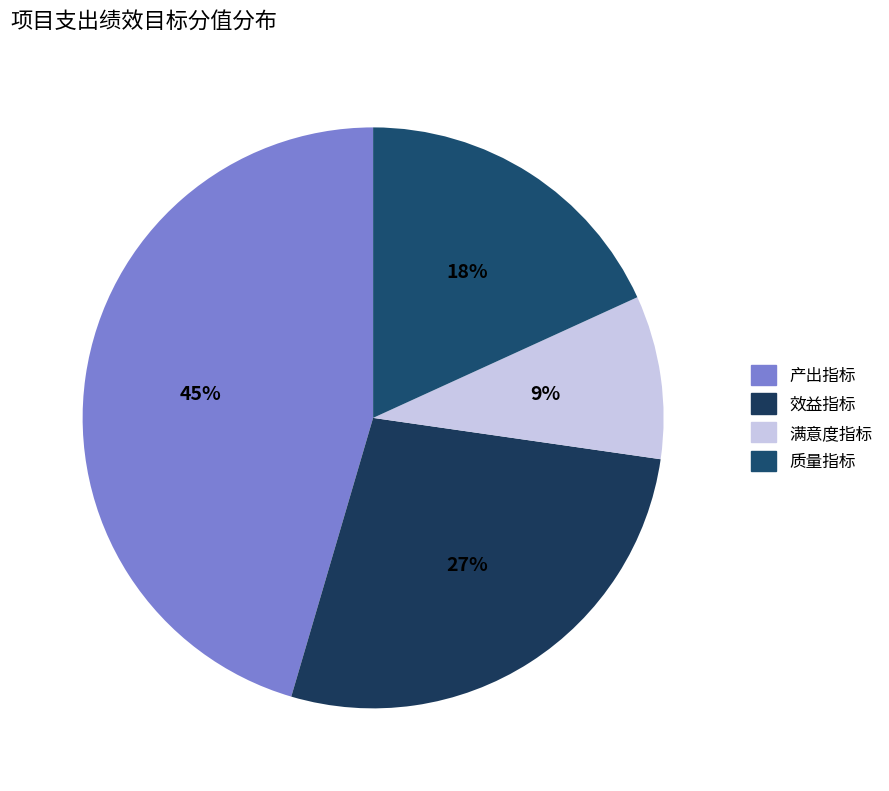

What is the ratio of the value at 产出指标 to the value at 效益指标?

1.7